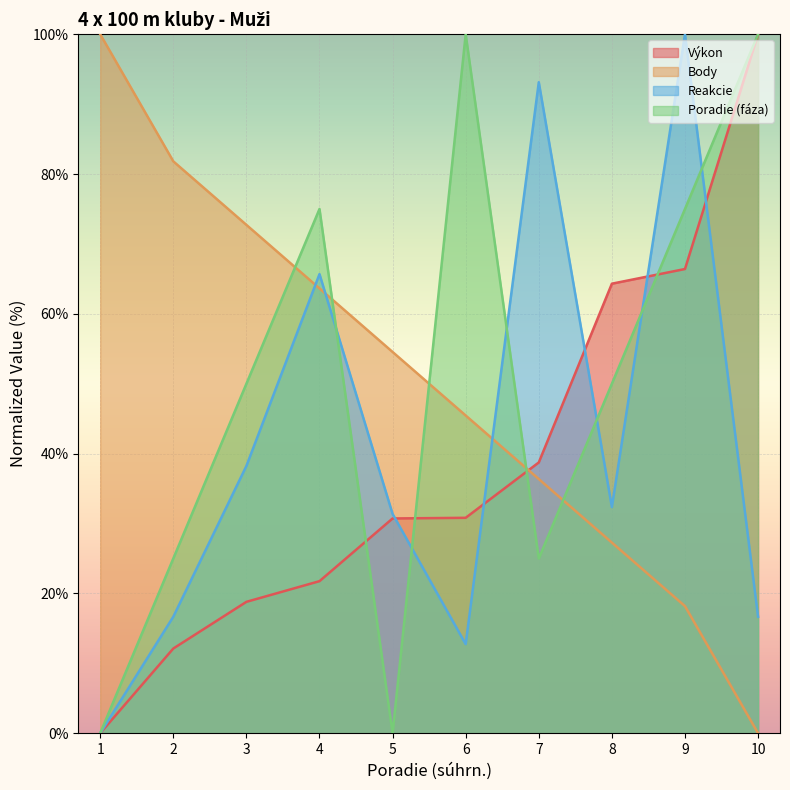

What is the sum of all Body values?

500.0